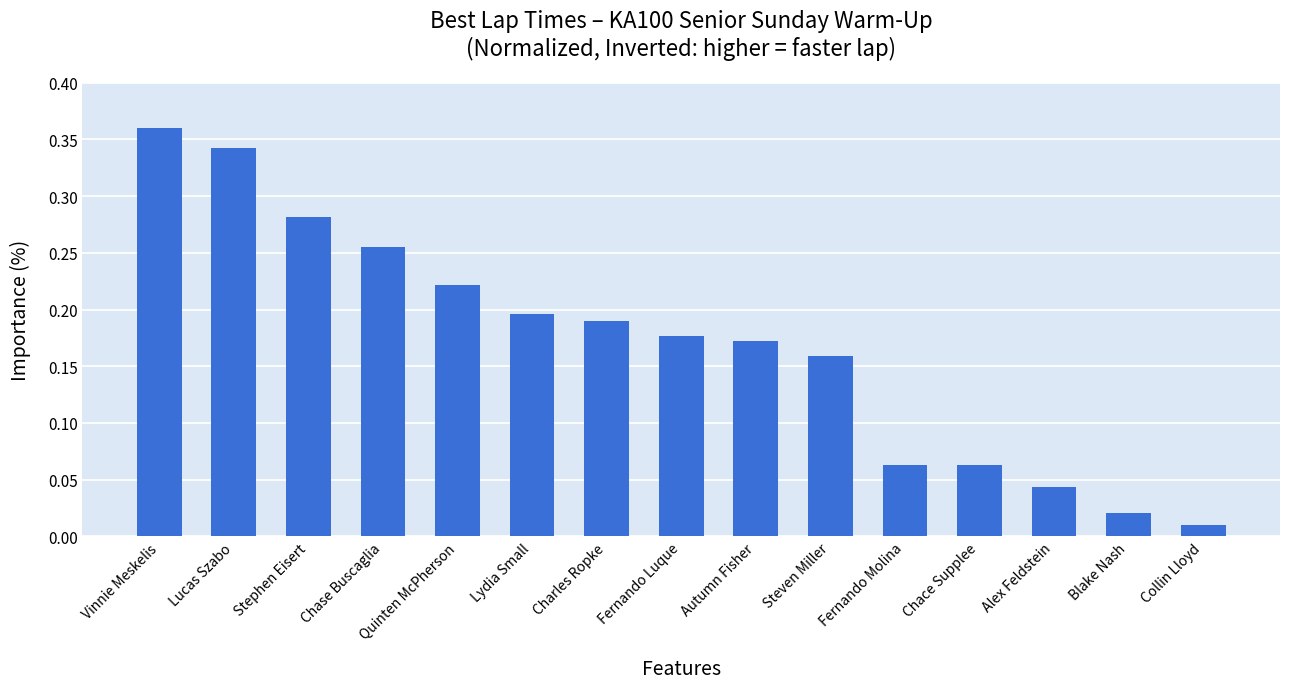

The chart shows a value of 0.3 at Lydia Small. True or false?

False